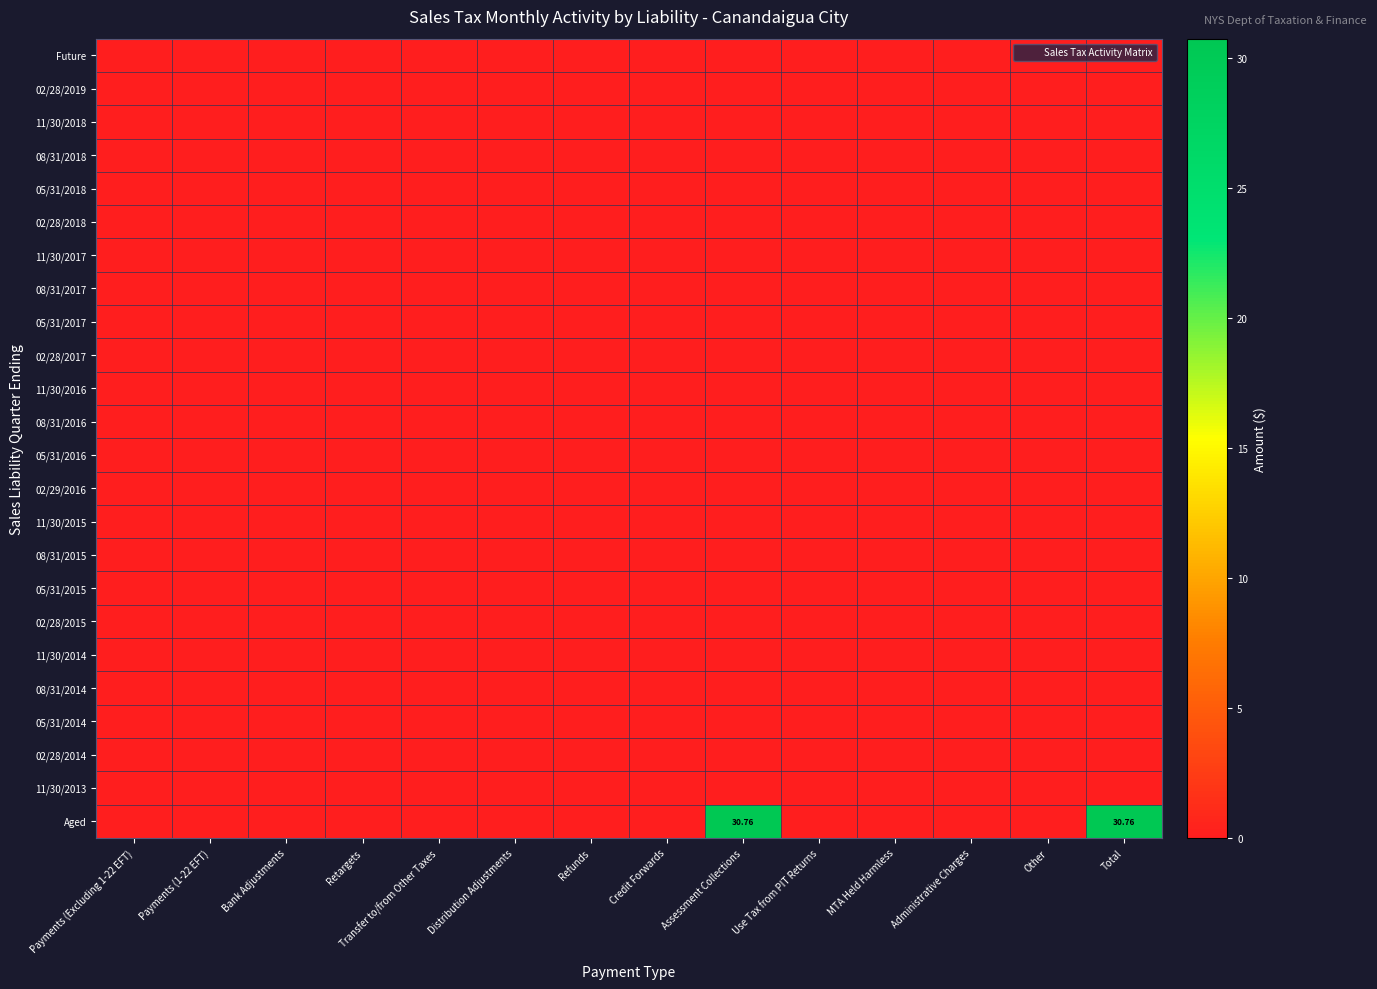

Which has a higher value, Total or Bank Adjustments?

Total